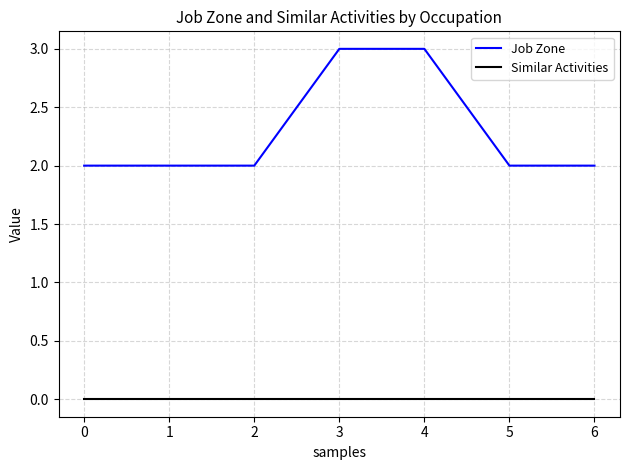

The value of Job Zone at 4 is 1. True or false?

False